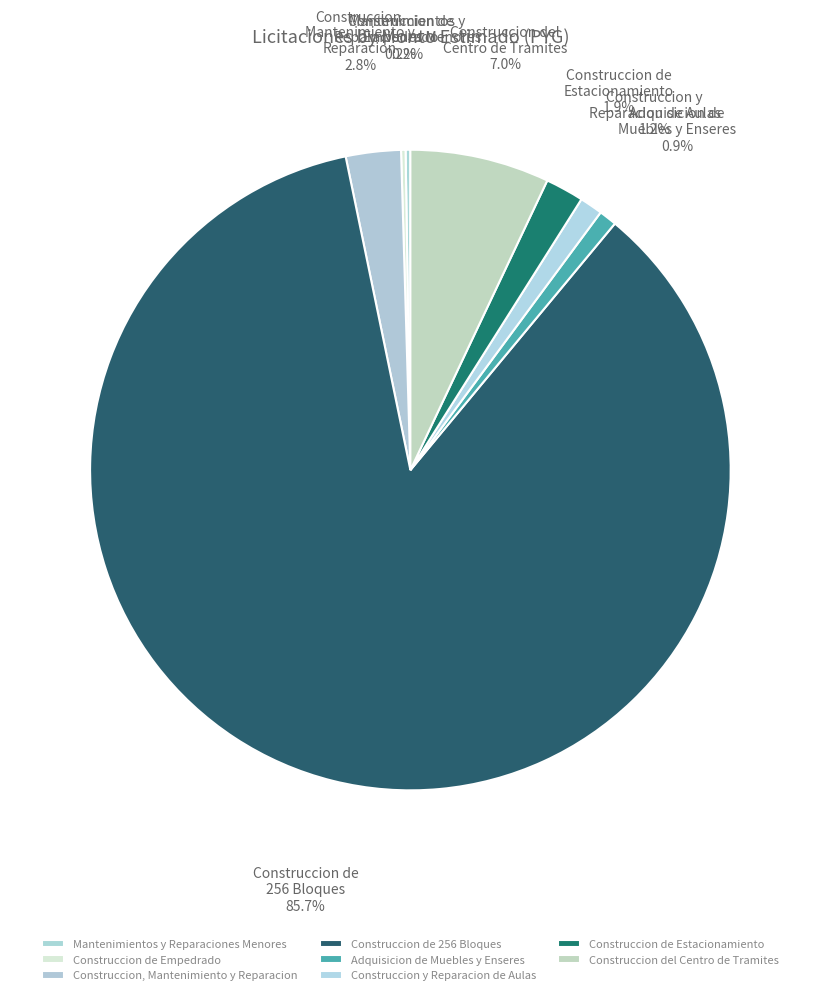

What percentage is NOT represented by Construccion, Mantenimiento y Reparacion?

97.2%